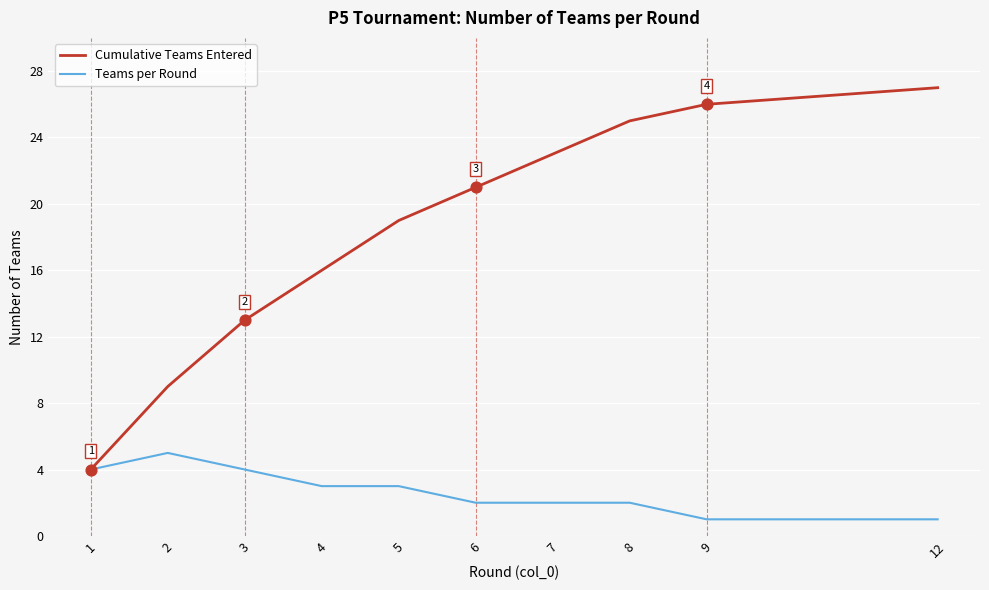

What is the difference between the highest and lowest values at 7?

21